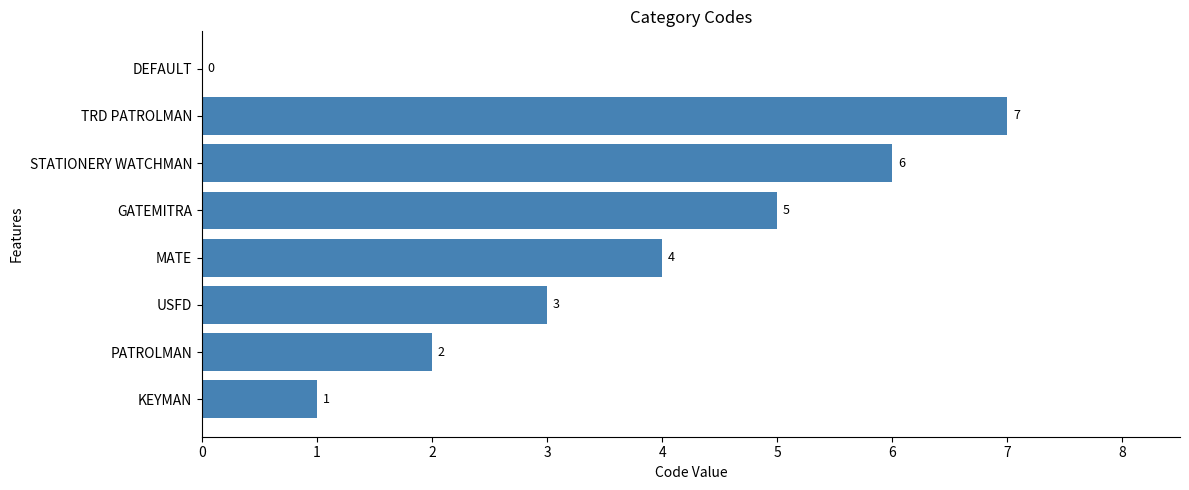

Which category has the highest value across all series?

TRD PATROLMAN